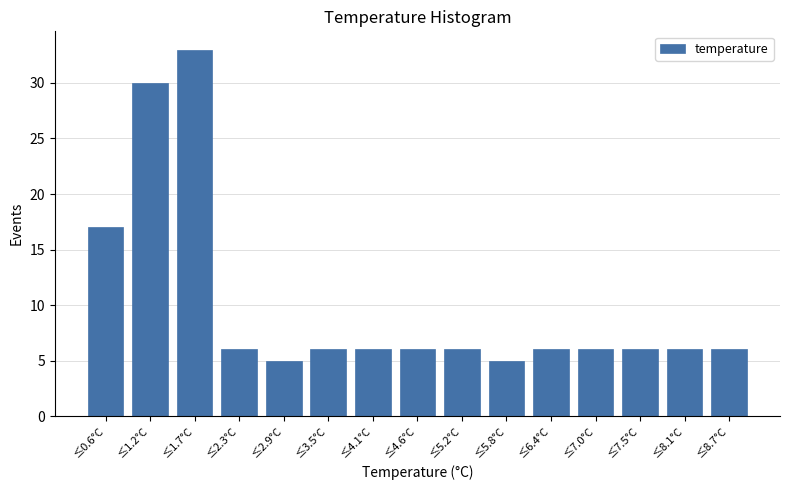

Reading left to right, what are all the values shown in this chart?

≤0.6°C=17	≤1.2°C=30	≤1.7°C=33	≤2.3°C=6	≤2.9°C=5	≤3.5°C=6	≤4.1°C=6	≤4.6°C=6	≤5.2°C=6	≤5.8°C=5	≤6.4°C=6	≤7.0°C=6	≤7.5°C=6	≤8.1°C=6	≤8.7°C=6